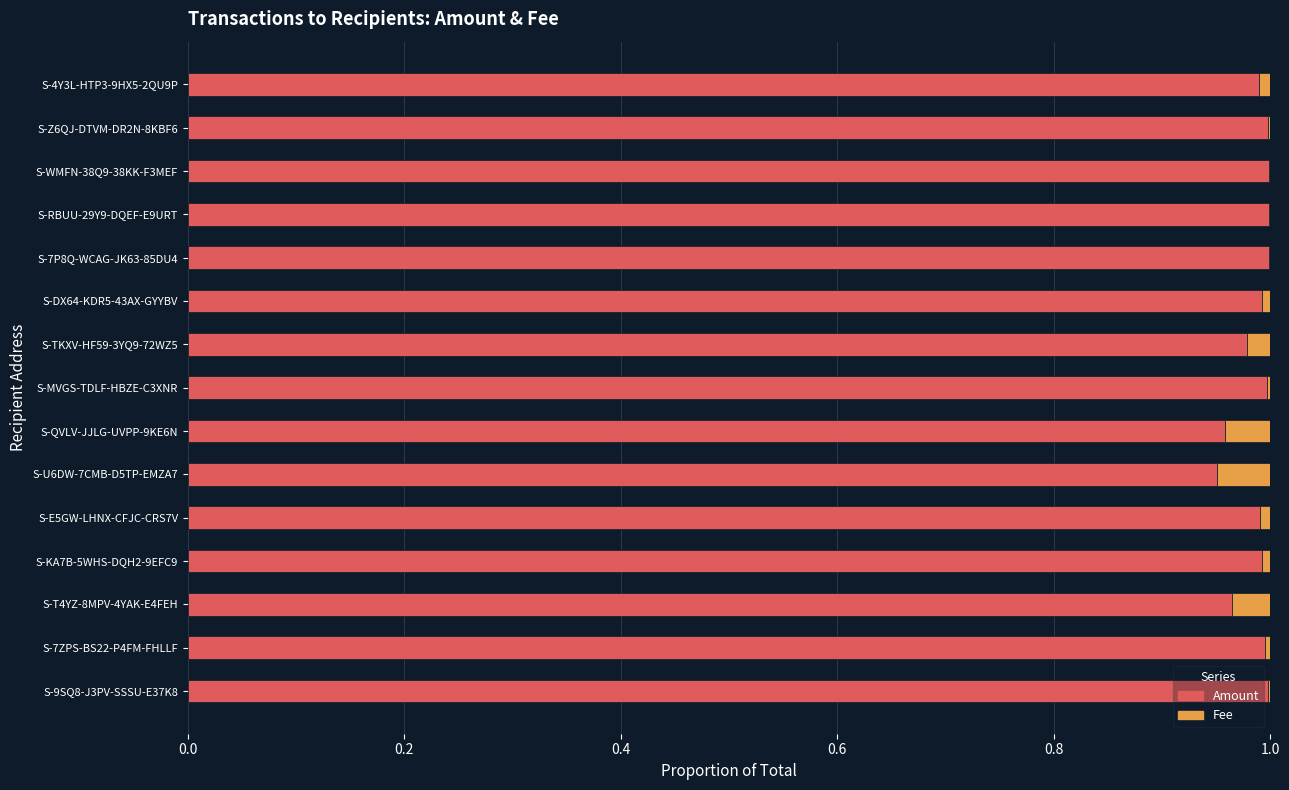

True or false: Amount has a value of 1.6 at S-WMFN-38Q9-38KK-F3MEF.

False